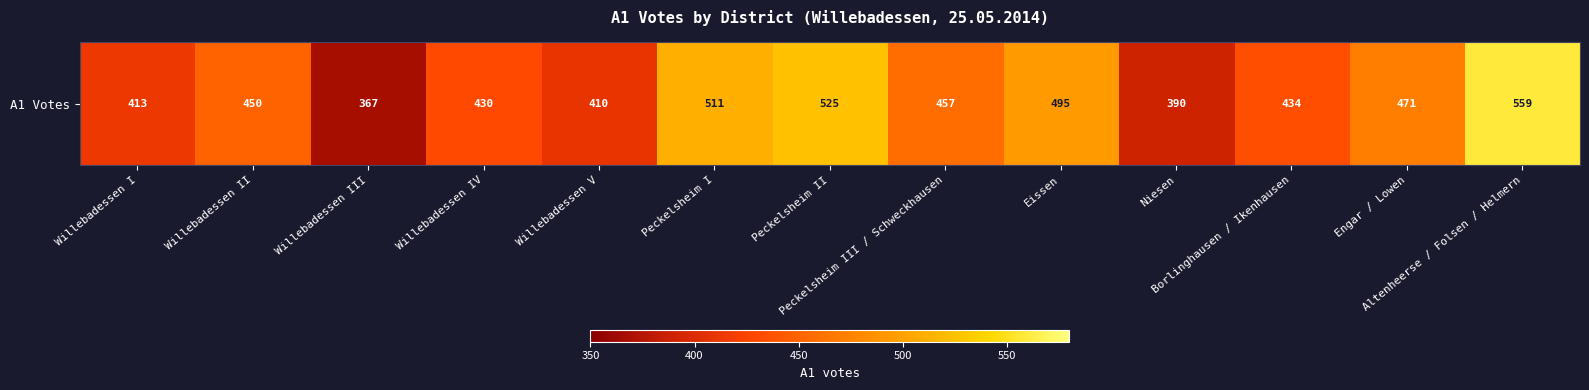

Reading left to right, what are all the values shown in this chart?

Willebadessen I=413	Willebadessen II=450	Willebadessen III=367	Willebadessen IV=430	Willebadessen V=410	Peckelsheim I=511	Peckelsheim II=525	Peckelsheim III / Schweckhausen=457	Eissen=495	Niesen=390	Borlinghausen / Ikenhausen=434	Engar / Lowen=471	Altenheerse / Folsen / Helmern=559